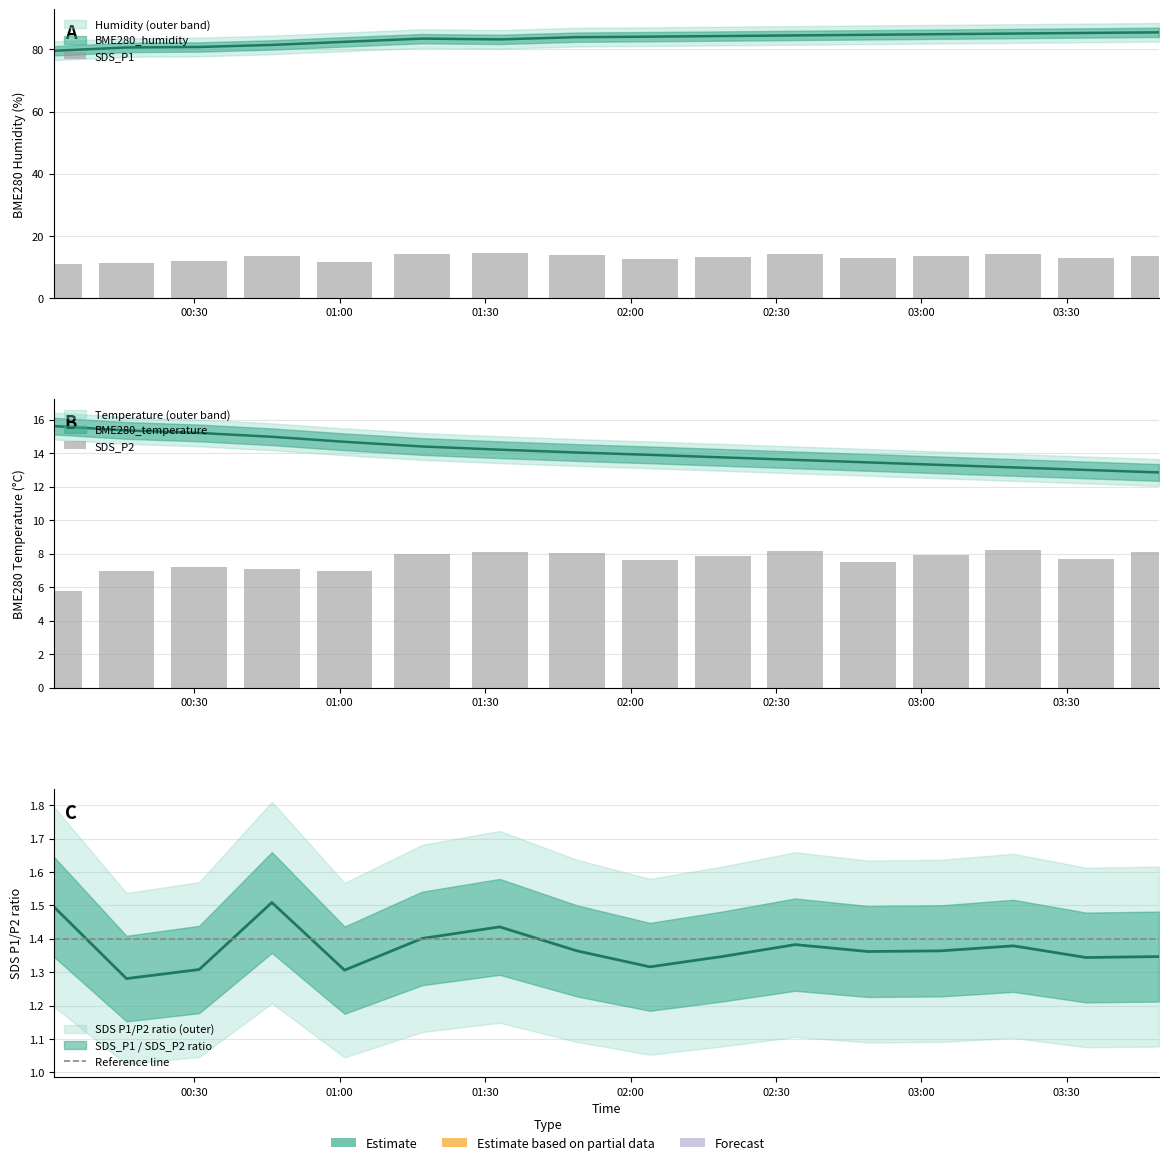

Rank the series by their maximum value, from highest to lowest.

BME280_humidity, BME280_temperature, SDS_P1, SDS_P2